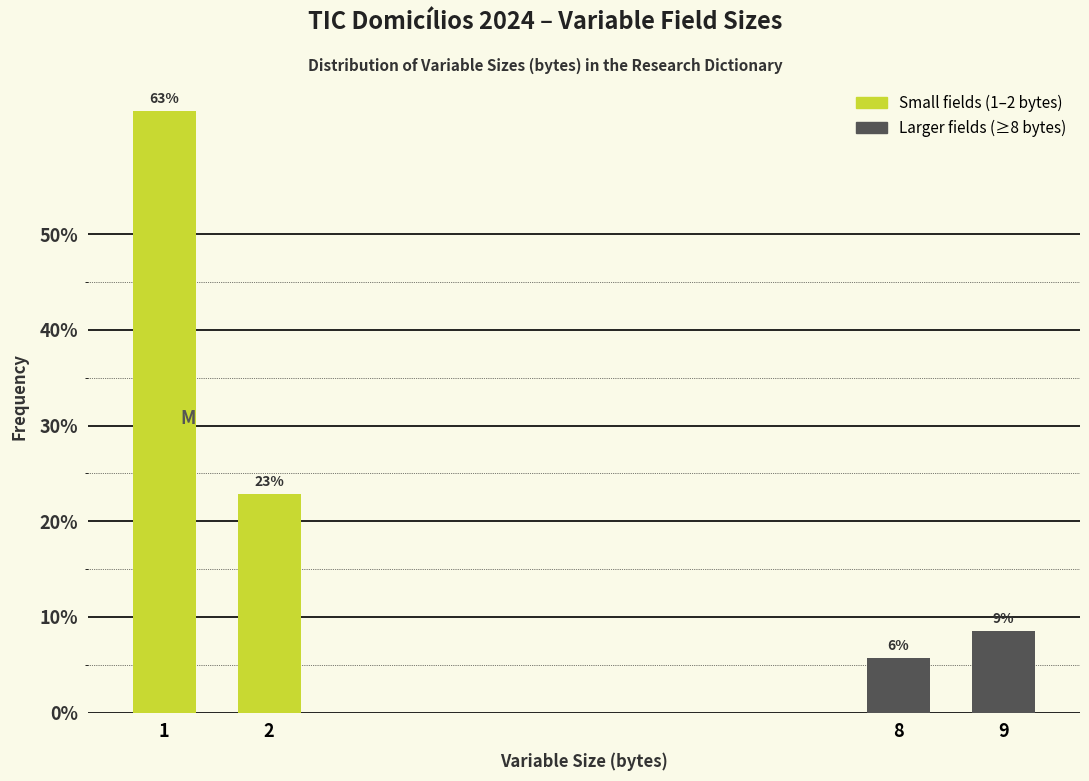

Does the chart contain any negative values?

No